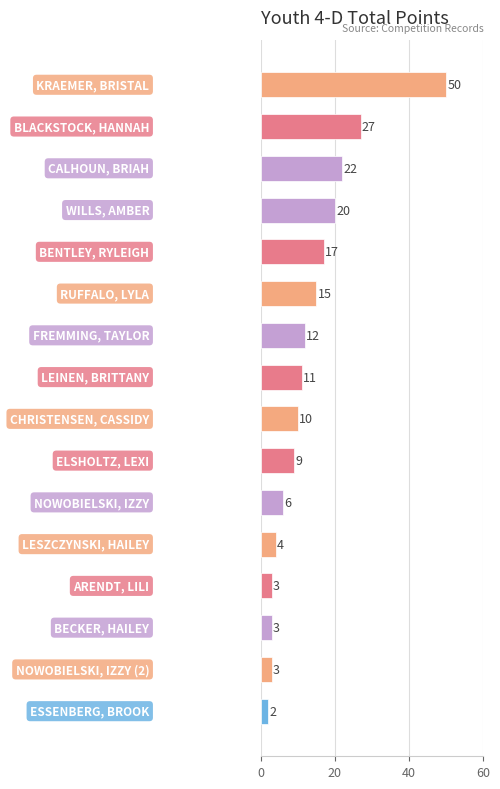

Reading top to bottom, list all the values displayed in this chart.

50	27	22	20	17	15	12	11	10	9	6	4	3	3	3	2